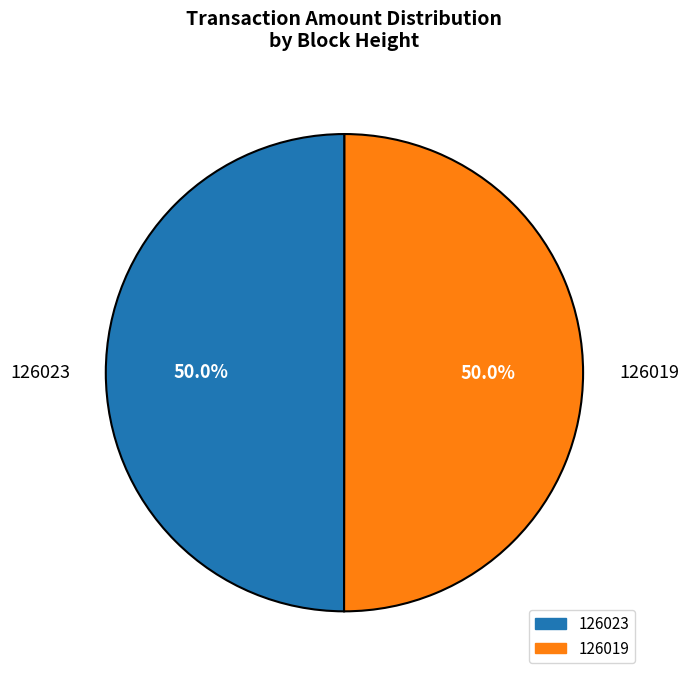

What portion of the pie excludes 126023?

50.0%